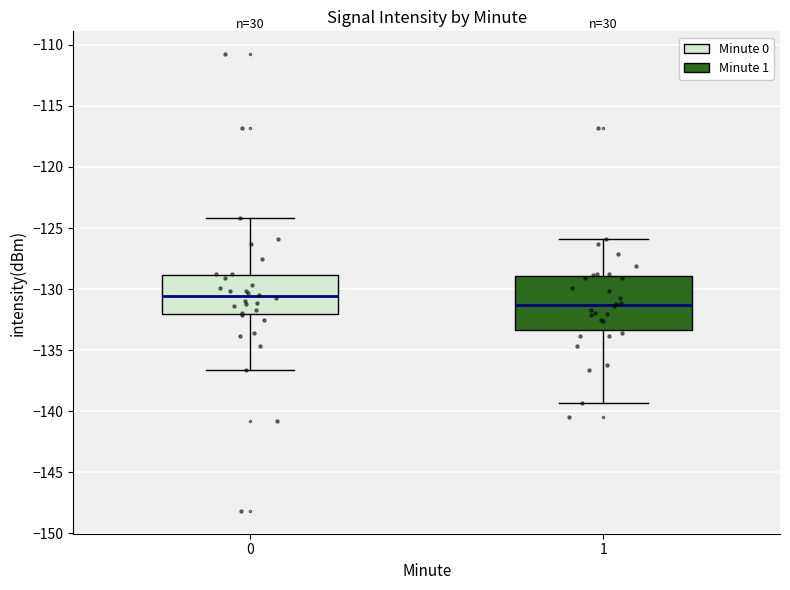

Reading left to right, transcribe this box plot: for each box, give where its median line is, the range the box spans, and where its two whiskers end, as read against the y-axis. The values are not printed on the chart, so give them approximately, as read against the axis.

0: median -130.5, box -132.0 to -129.0, whiskers -136.5 to -124.0
1: median -131.5, box -133.5 to -129.0, whiskers -139.5 to -126.0